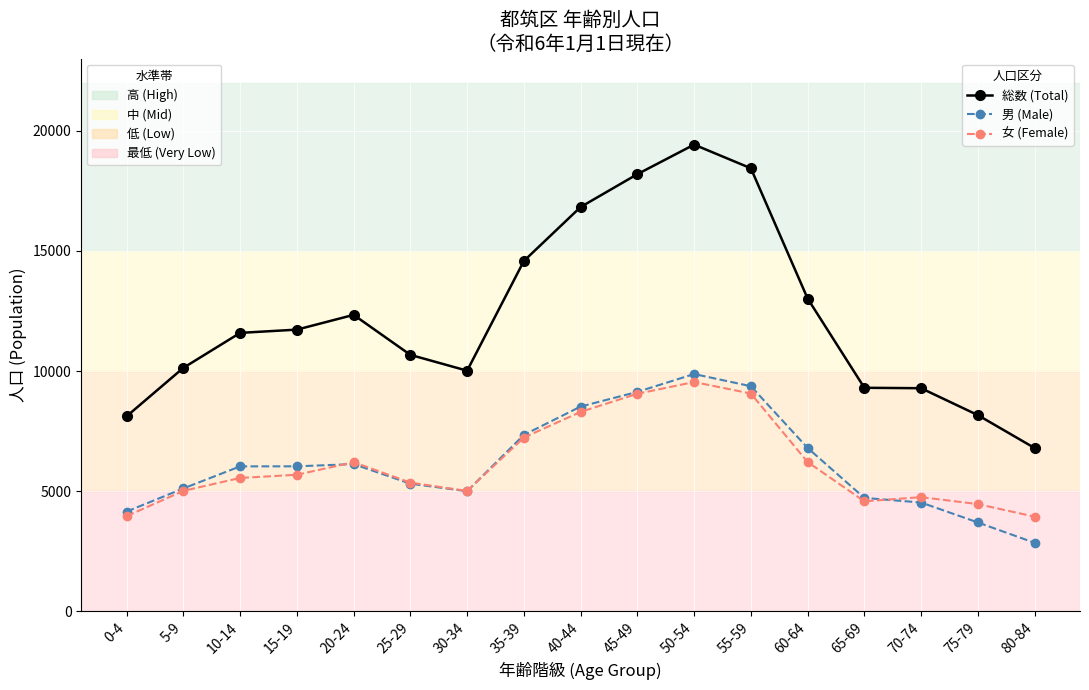

What position from the right is 15-19?

14